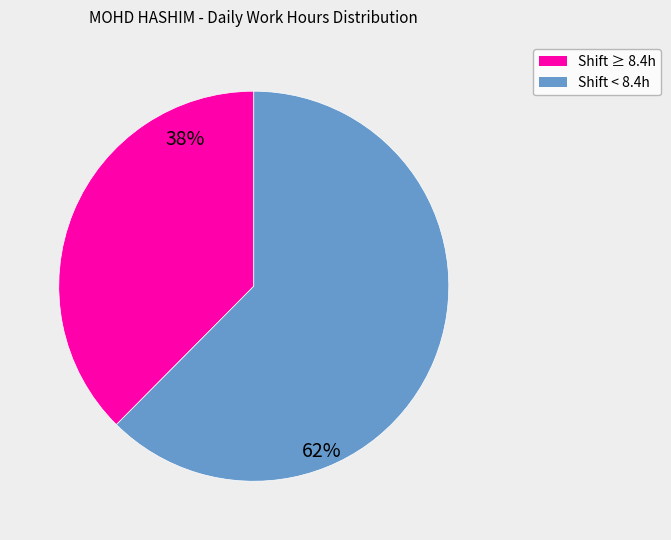

Is there a majority slice in this chart?

Yes